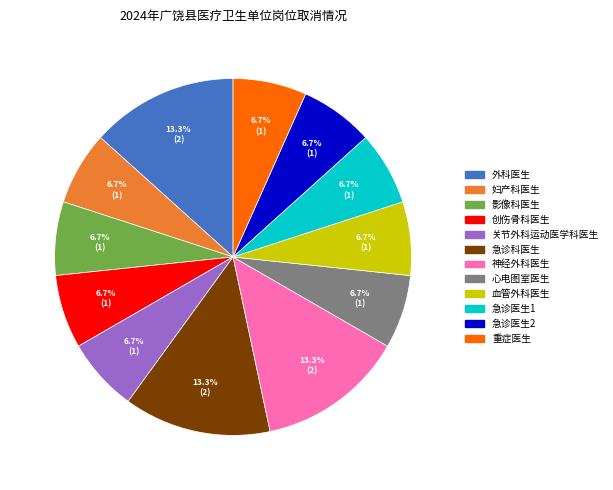

What portion of the pie excludes 血管外科医生?

93.3%